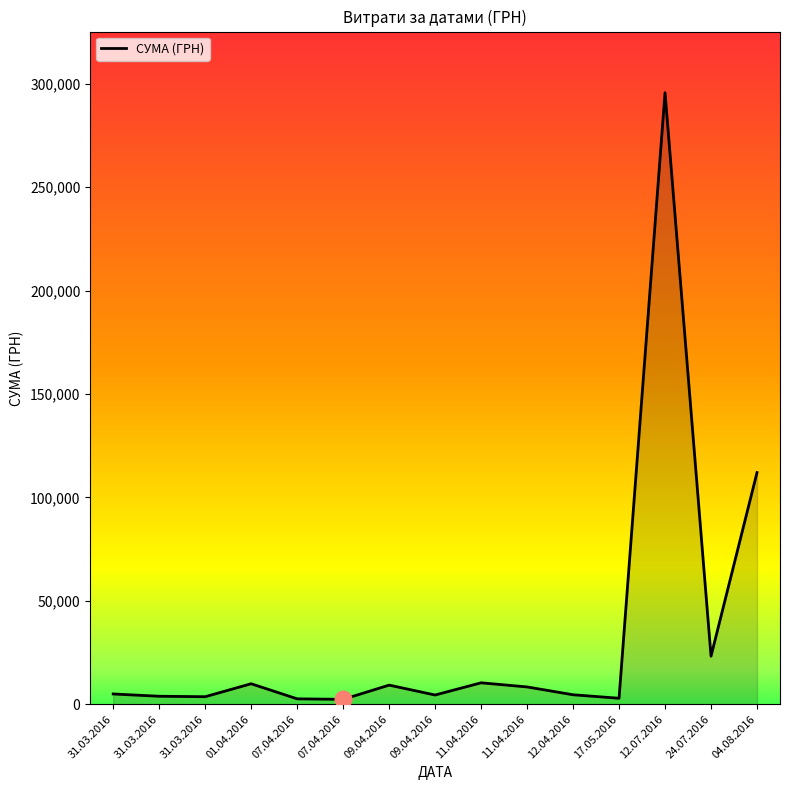

Reading left to right, transcribe all the data shown in this chart.

4960.2	3855.6	3635.4	9898.4	2607.0	2354.0	9235.2	4460.0	10355.9	8360.4	4573.8	2886.0	295638.6	23228.0	111990.4